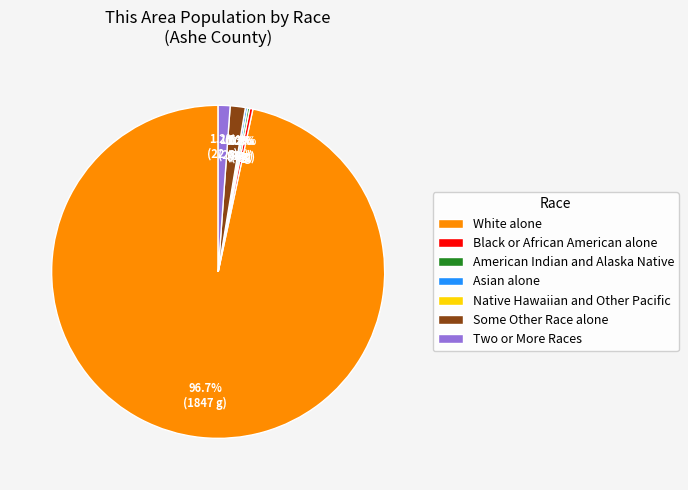

To the nearest percent, what is the difference between the Some Other Race alone and American Indian and Alaska Native slice percentages?

1%